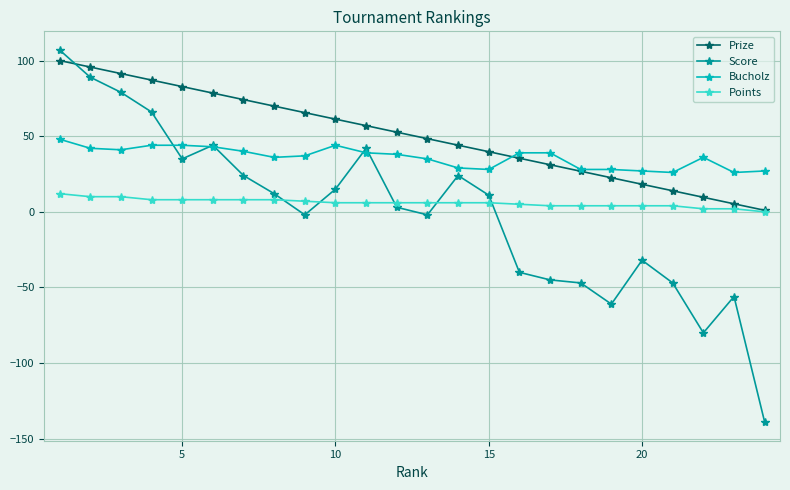

True or false: Score has more than 1 interior local peaks.

True